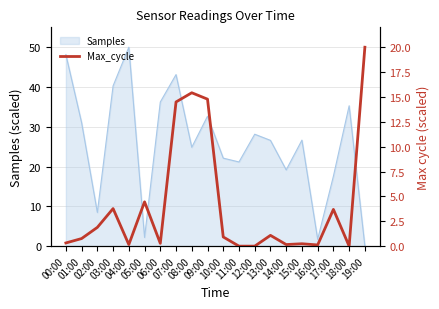

What is the highest value of the Samples series?

50.0